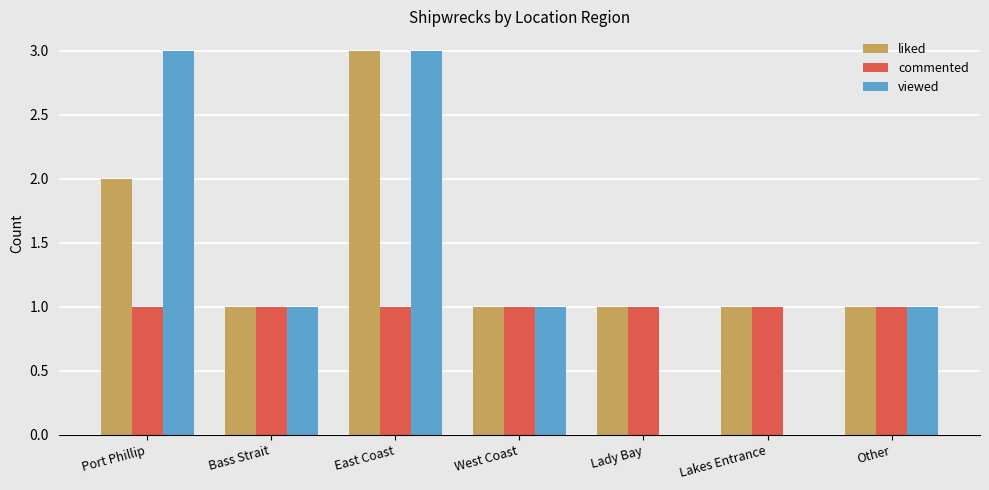

Which series has the largest total across all categories?

liked